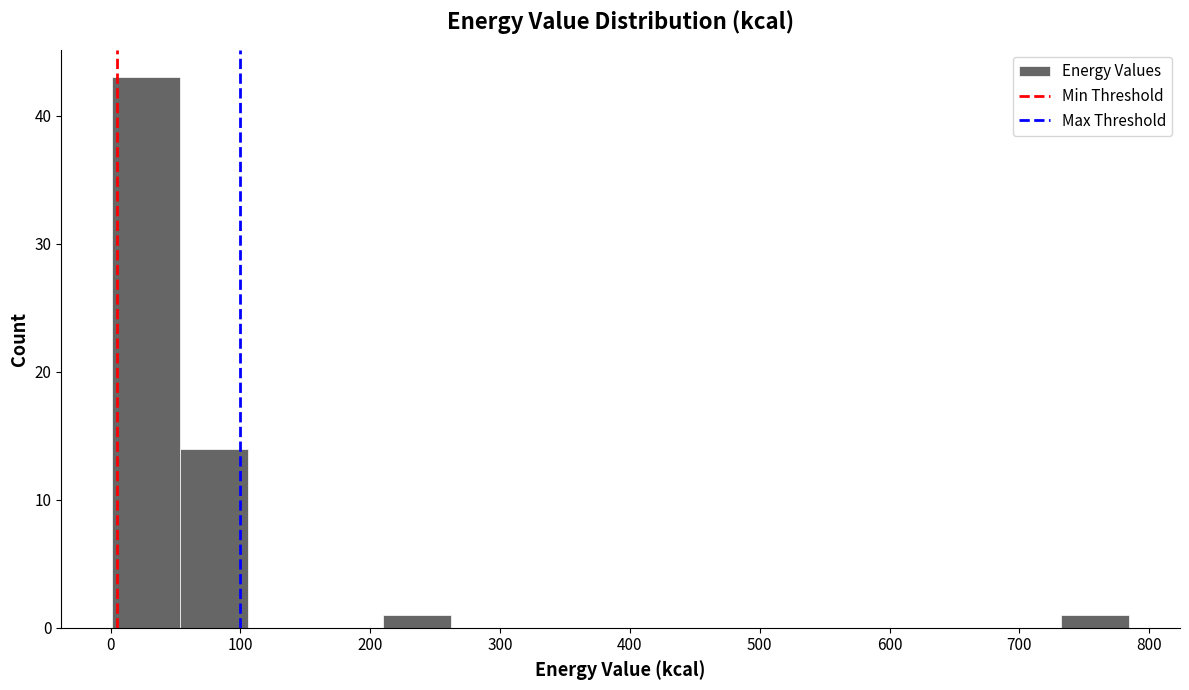

Over which range of the x-axis is the bar tallest?

0 to 50